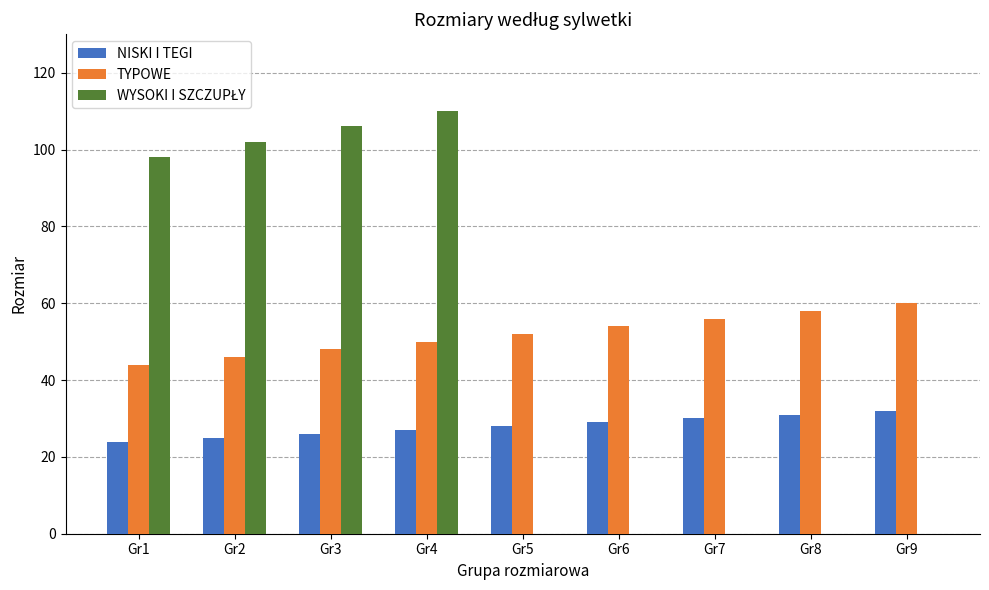

What is the sum of the TYPOWE values at Gr9 and Gr4?

110